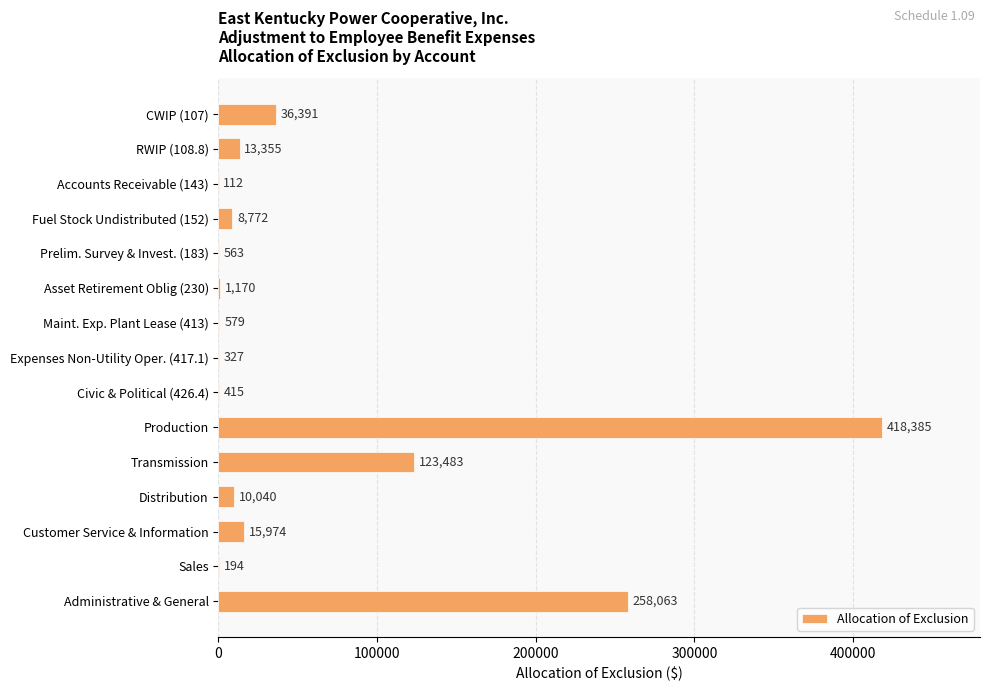

Is it true that the value at Civic & Political (426.4) is 415?

True